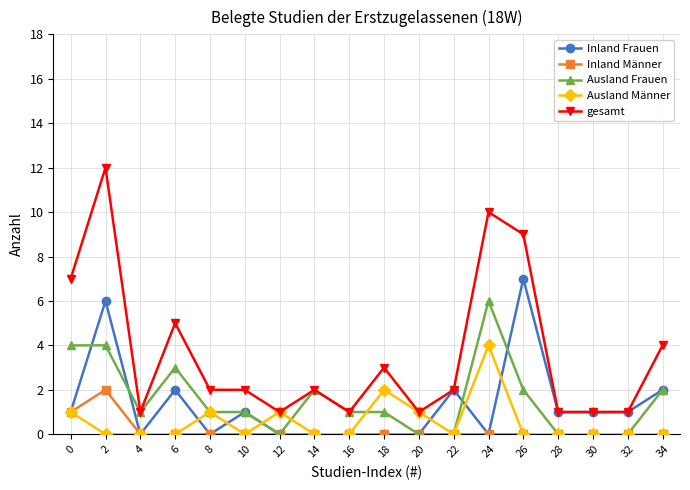

At which category does gesamt reach its first local peak?

2